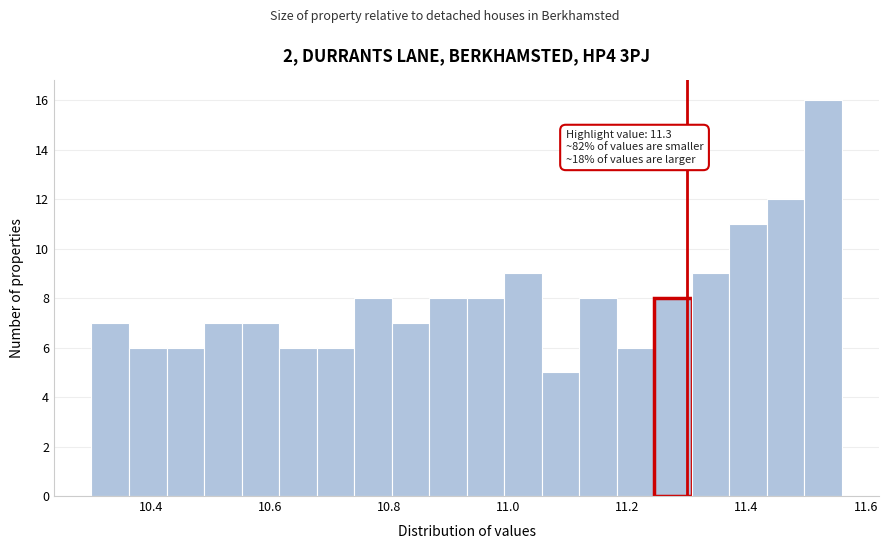

Read against the x-axis, roughly where is the centre of the tallest bar?

11.52